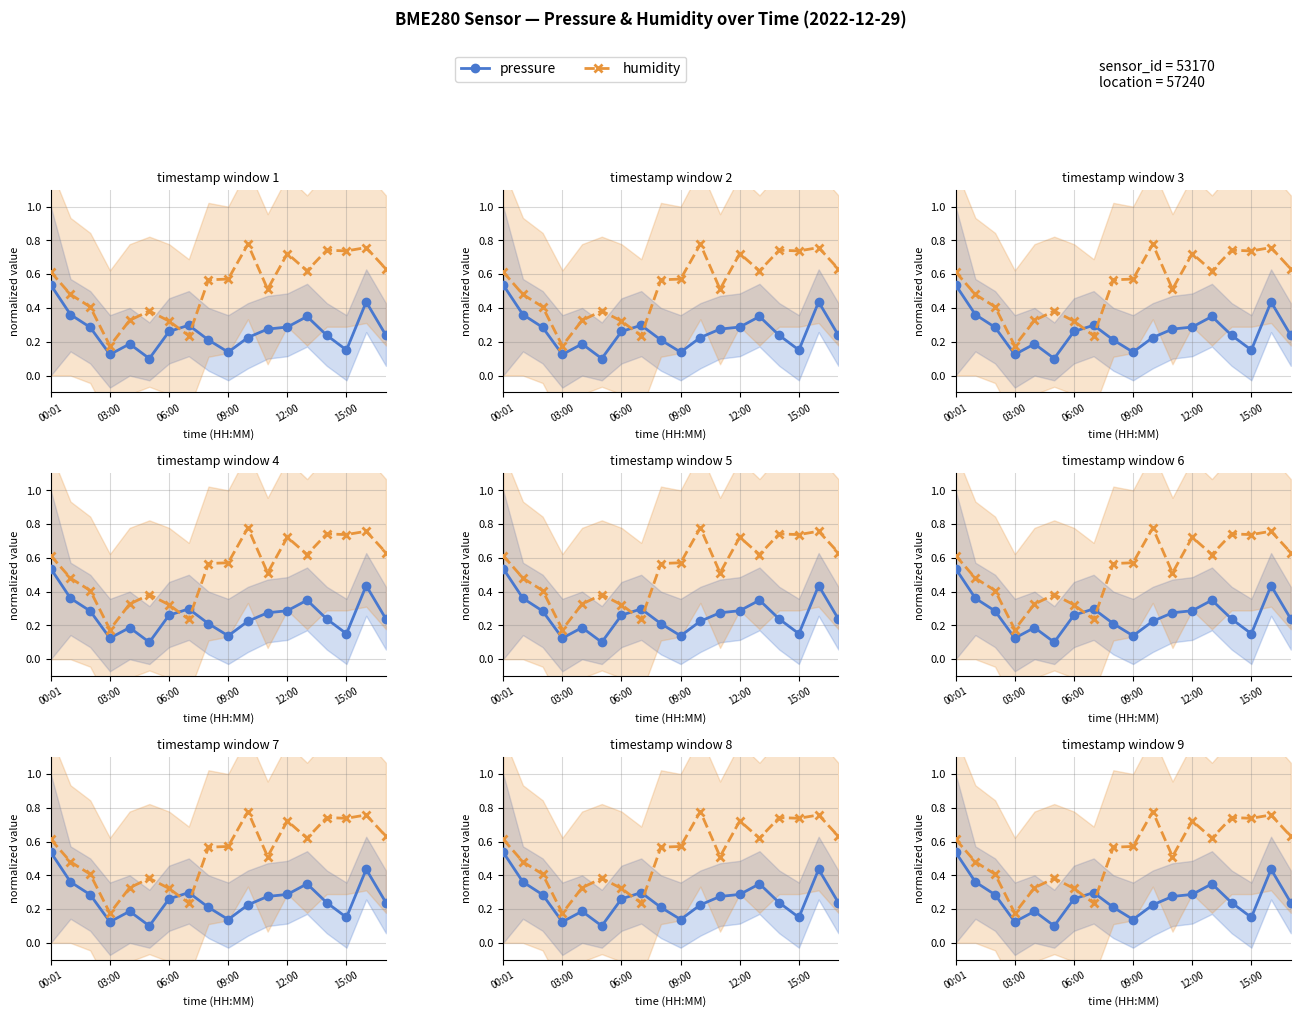

What is the difference between the maximum and second lowest values in the pressure series?

0.4